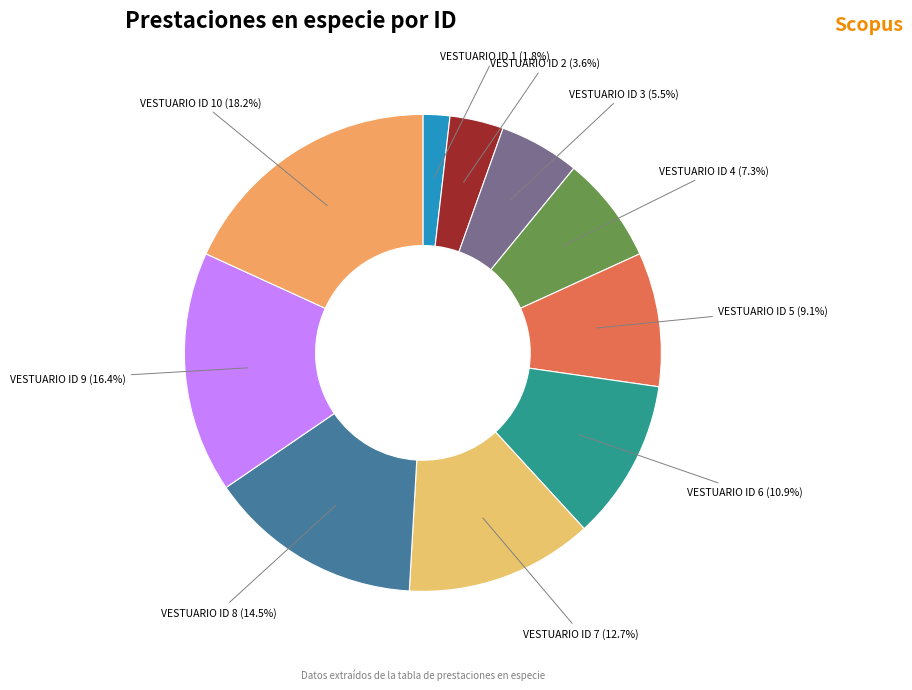

Does VESTUARIO ID 4 account for over 50% of the chart?

No